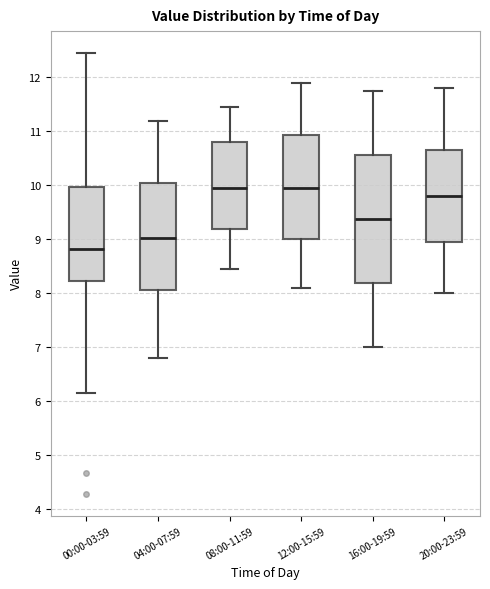

Reading left to right, read every box against the y-axis: the position of its median line, the range the box covers, and the ends of its whiskers. The values are not printed on the chart, so give them approximately, as read against the axis.

00:00-03:59: median 8.8, box 8.2 to 10.0, whiskers 6.2 to 12.5
04:00-07:59: median 9.0, box 8.1 to 10.0, whiskers 6.8 to 11.2
08:00-11:59: median 10.0, box 9.2 to 10.8, whiskers 8.5 to 11.5
12:00-15:59: median 10.0, box 9.0 to 10.9, whiskers 8.1 to 11.9
16:00-19:59: median 9.4, box 8.2 to 10.6, whiskers 7.0 to 11.8
20:00-23:59: median 9.8, box 9.0 to 10.7, whiskers 8.0 to 11.8